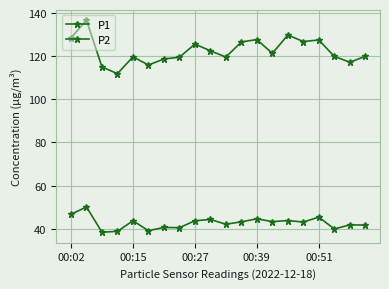

Does the chart have visible grid lines?

Yes